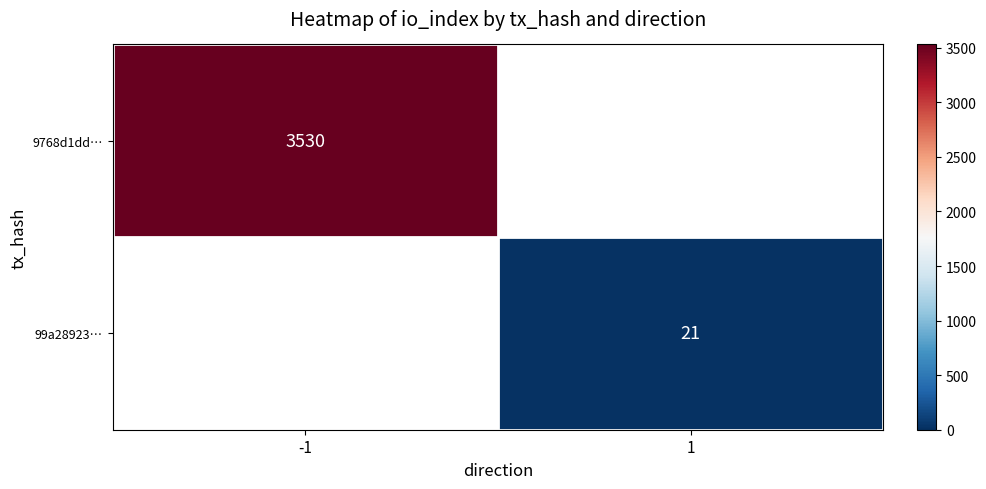

Is the value of 9768d1dd… at -1 greater than the value of 99a28923… at 1?

Yes